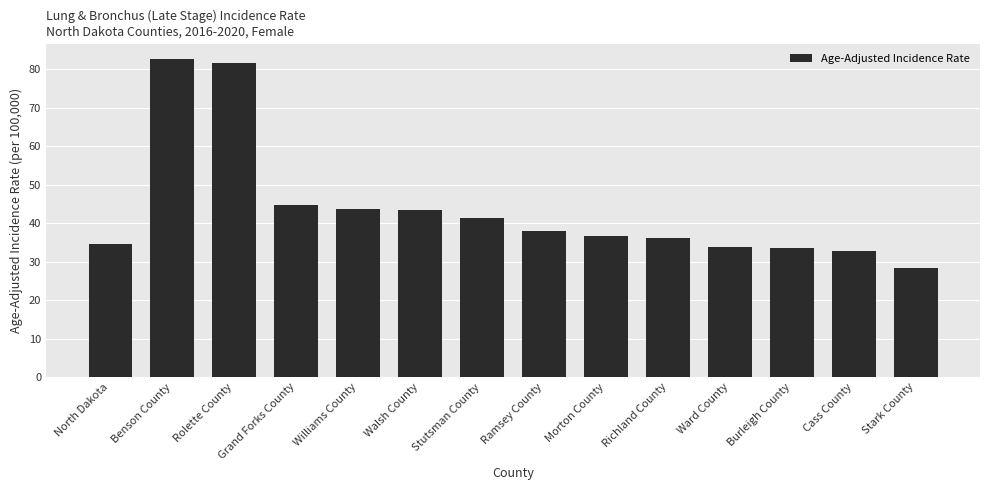

Are the bars grouped side by side (vs. stacked)?

No